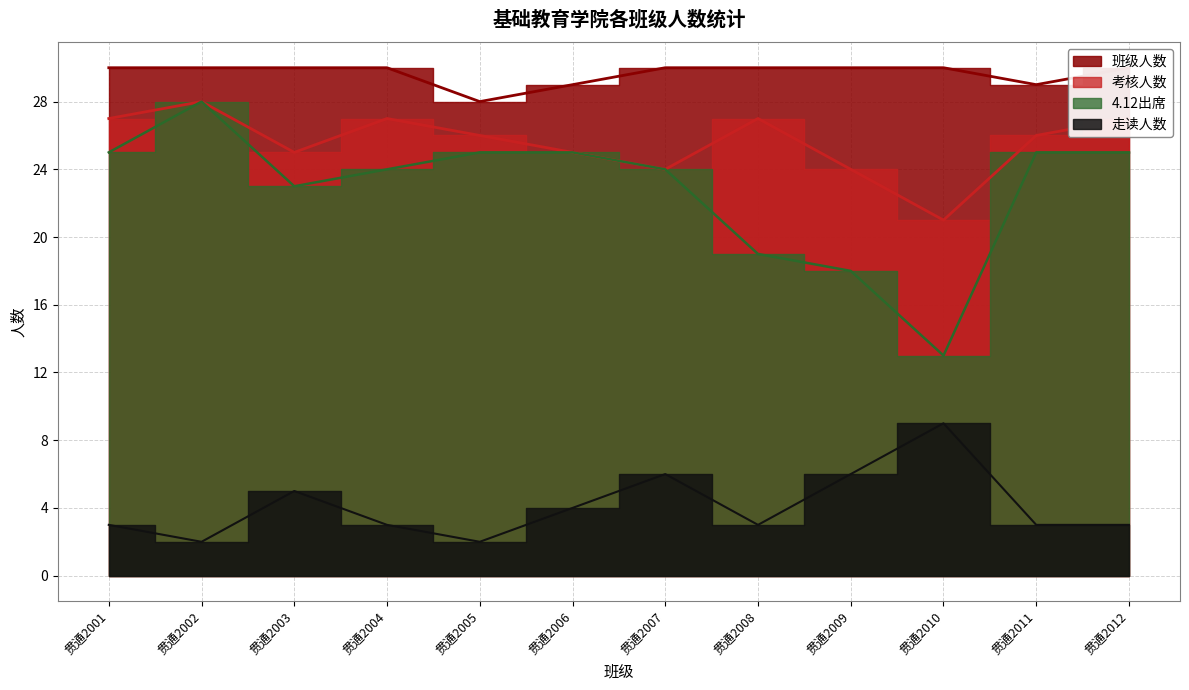

What is the value of the 班级人数 point at the 11th from the left?

29